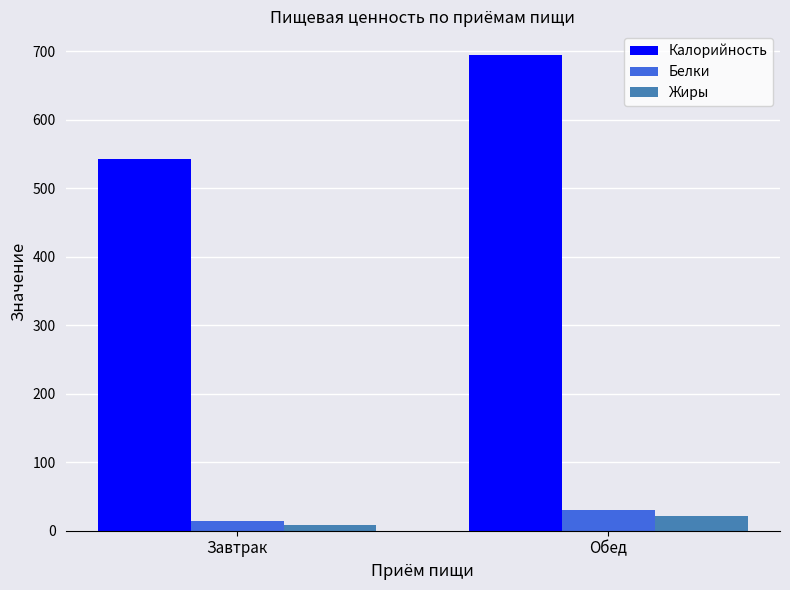

Where is Белки nearest to the value 21?

Завтрак